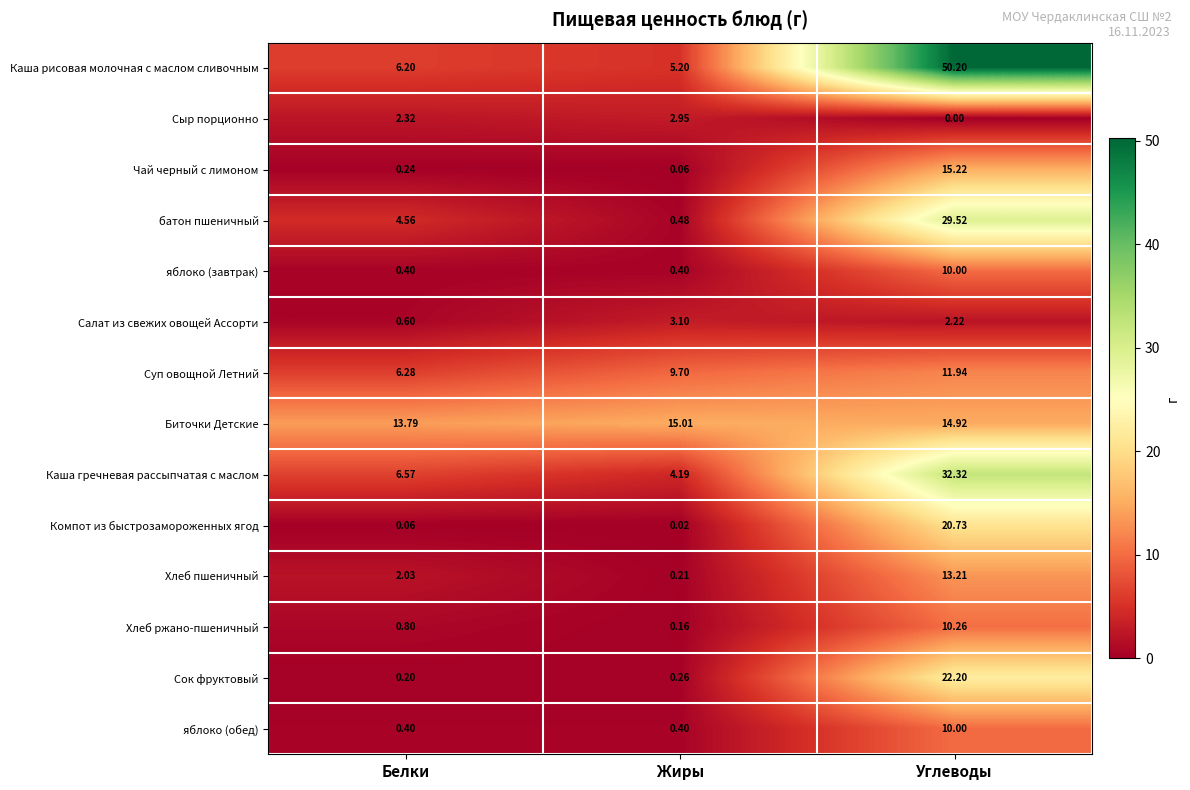

Which series has the widest spread of values?

Каша рисовая молочная с маслом сливочным